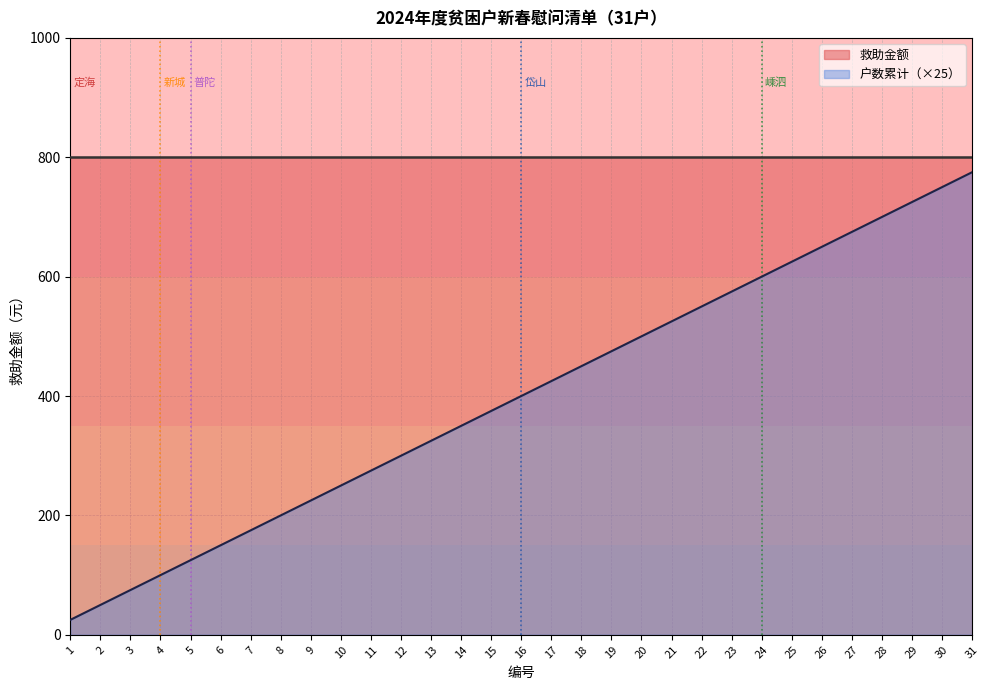

The value at 24 is 600. True or false?

True